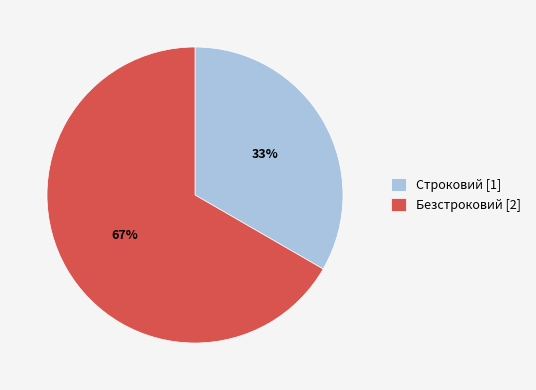

To the nearest percent, what is the combined percentage of Строковий [1] and Безстроковий [2]?

100%